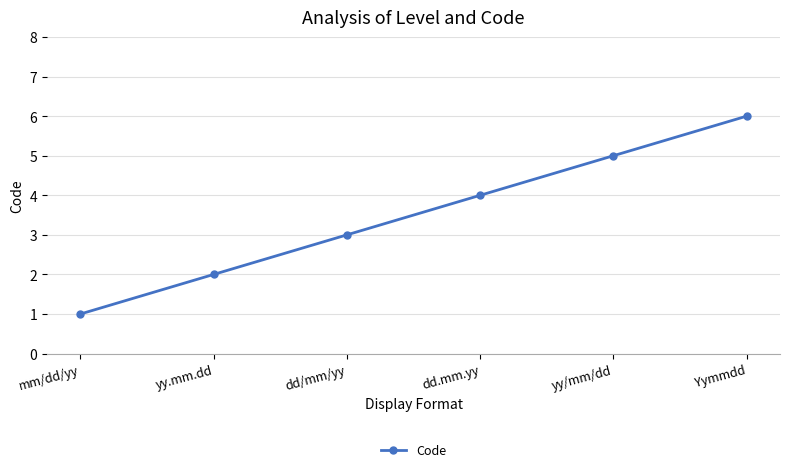

Between yy/mm/dd and mm/dd/yy, which is larger?

yy/mm/dd